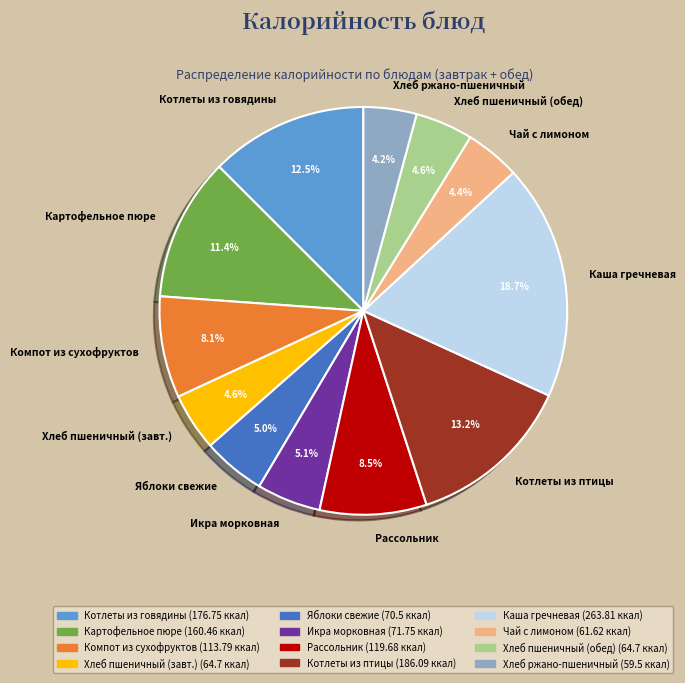

The Картофельное пюре slice represents 11% of the pie. True or false?

True